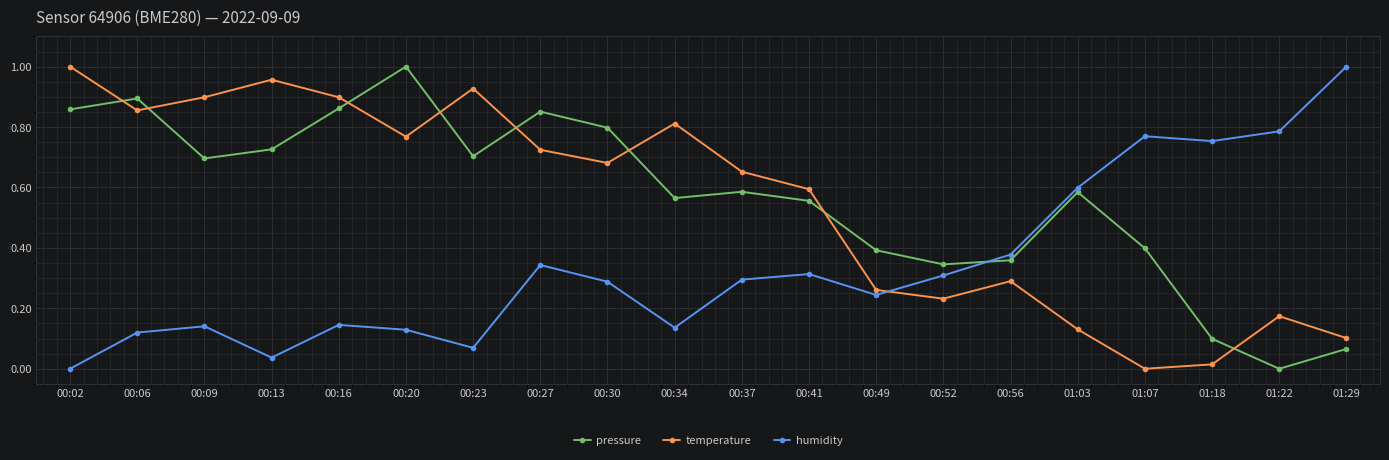

What is the label of the 7th point from the left?

00:23